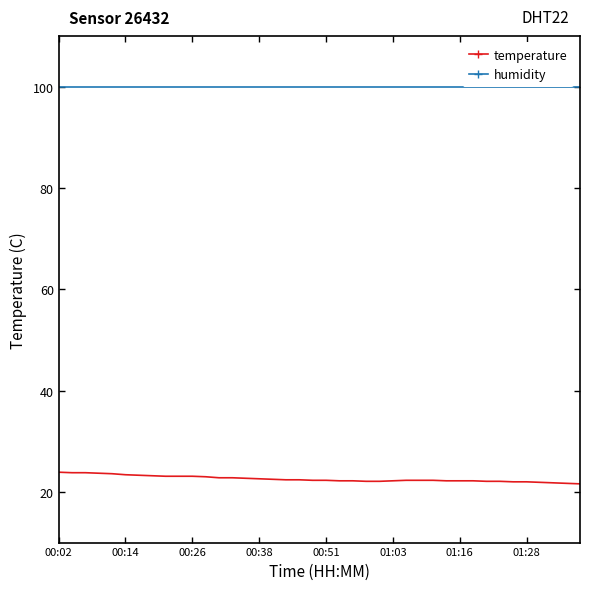

What are all the series names shown in the legend?

temperature, humidity